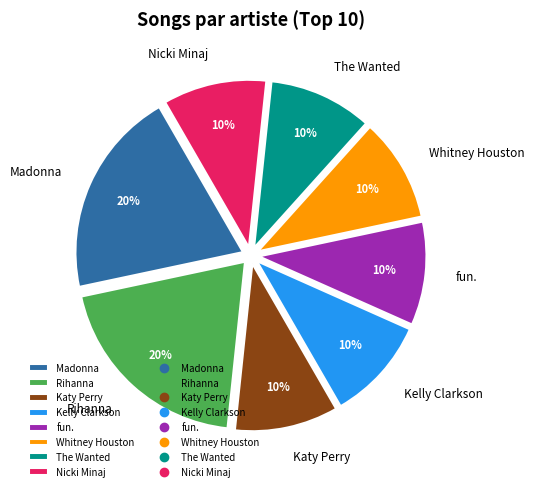

To the nearest percent, what percentage of the pie is Kelly Clarkson?

10%